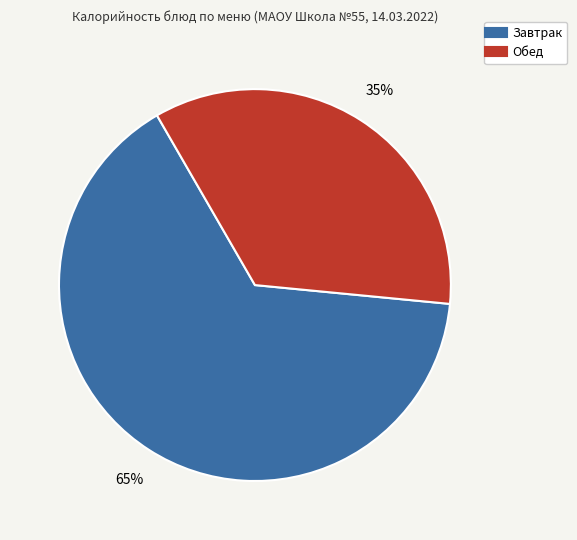

Is there a majority slice in this chart?

Yes